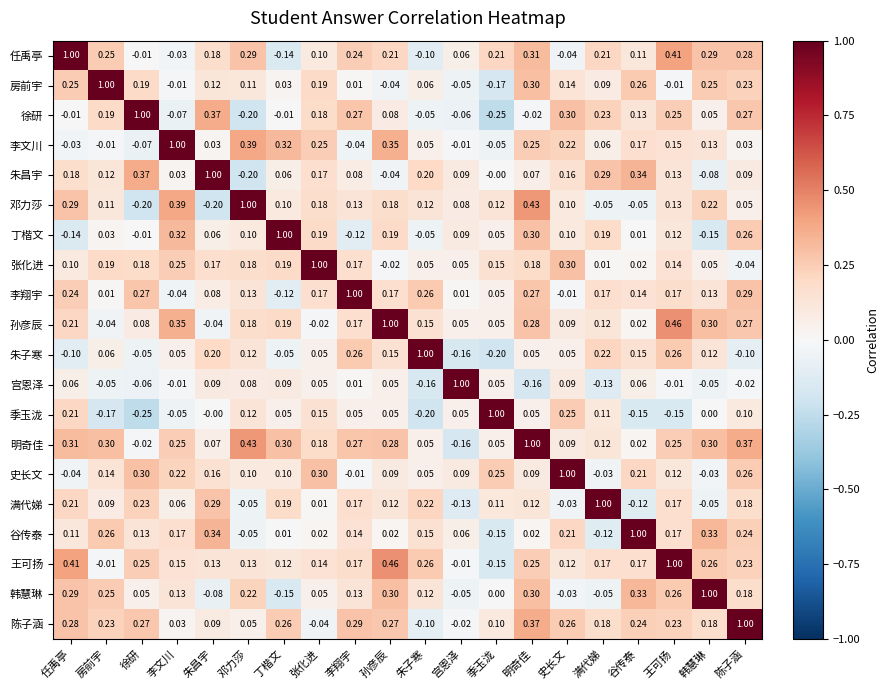

At how many categories does at least one series exceed 0?

20